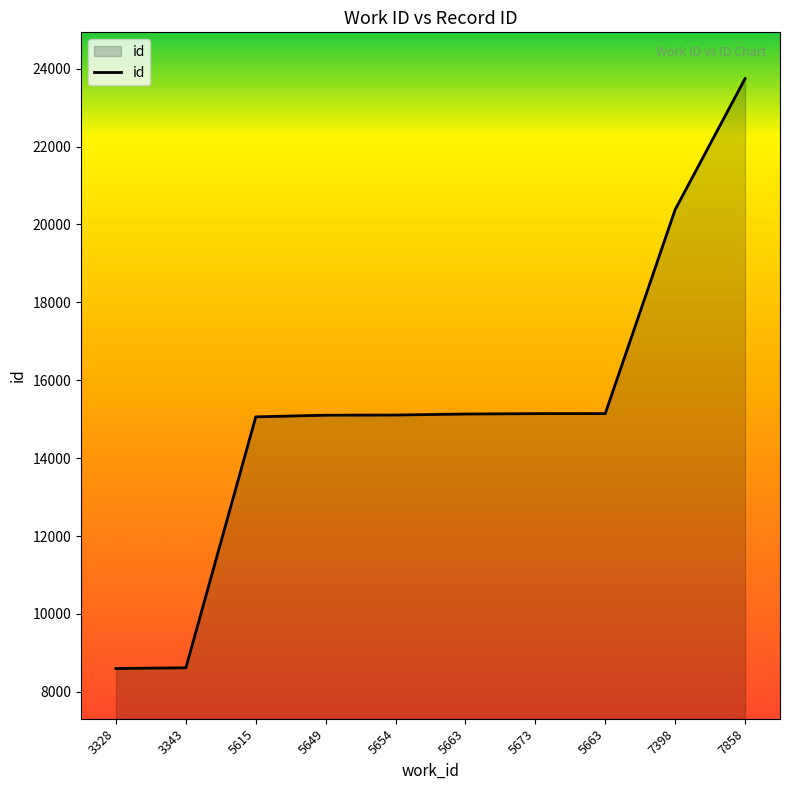

What is the value of the 5th point from the left?

15106